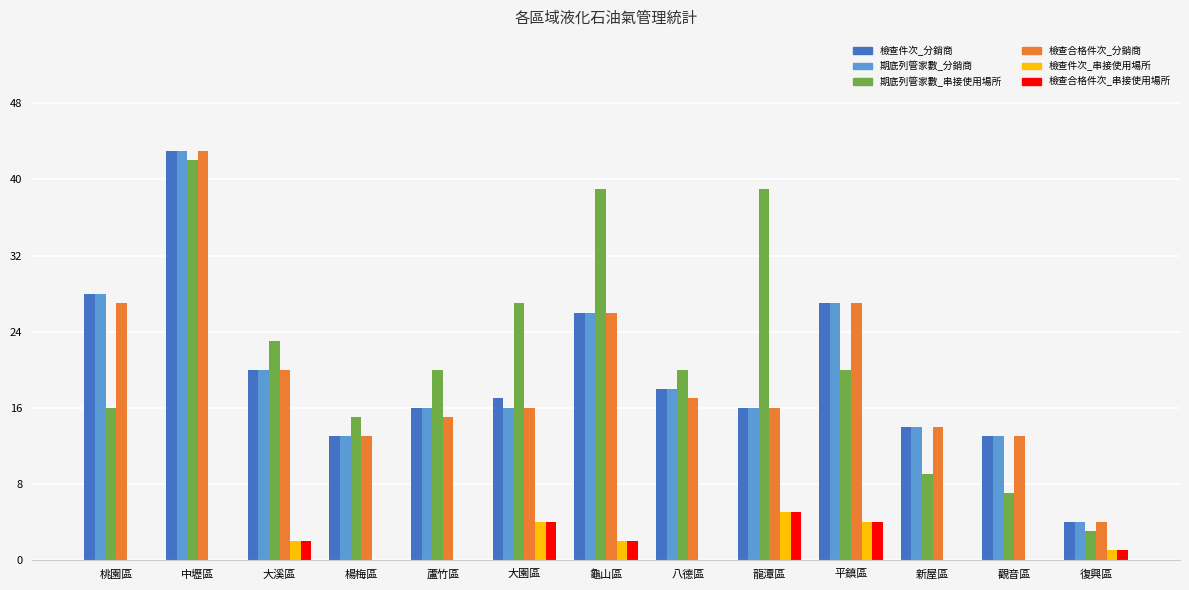

What is the sum of all 檢查合格件次_串接使用場所 values?

18